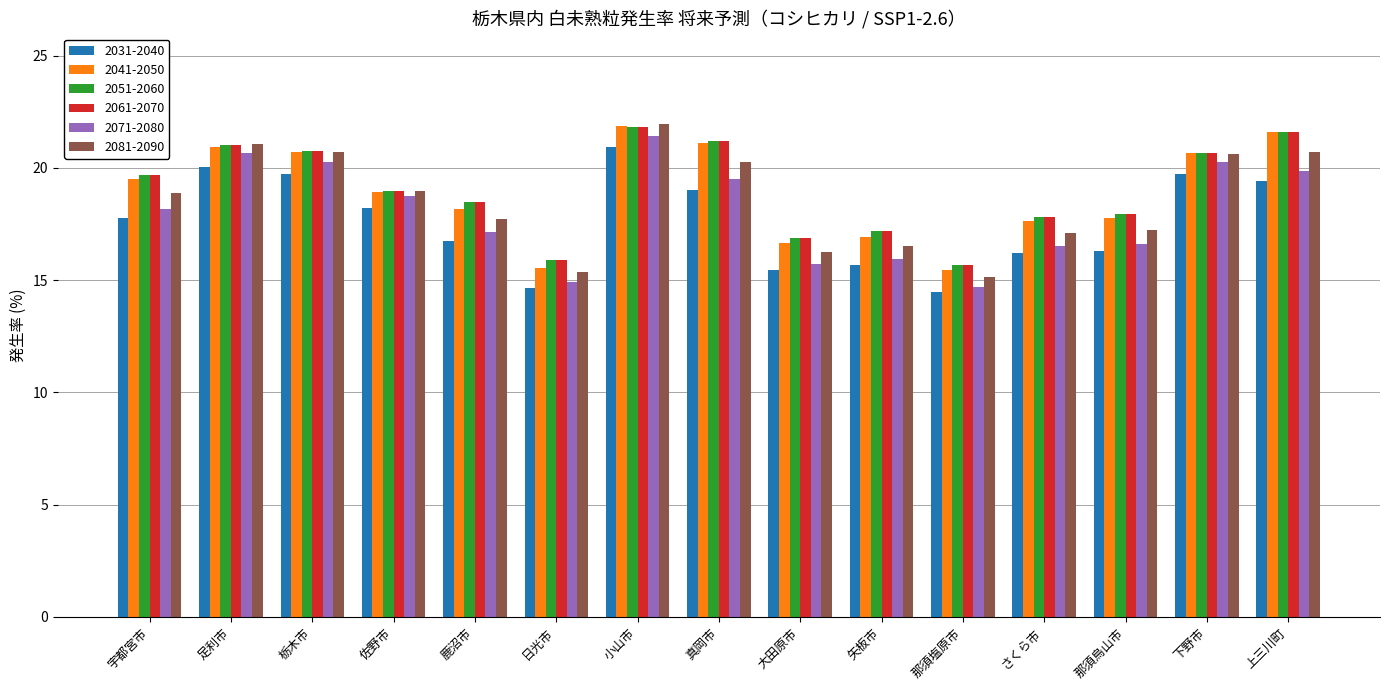

What is the sum of the 2051-2060 values at 那須塩原市 and 鹿沼市?

34.2